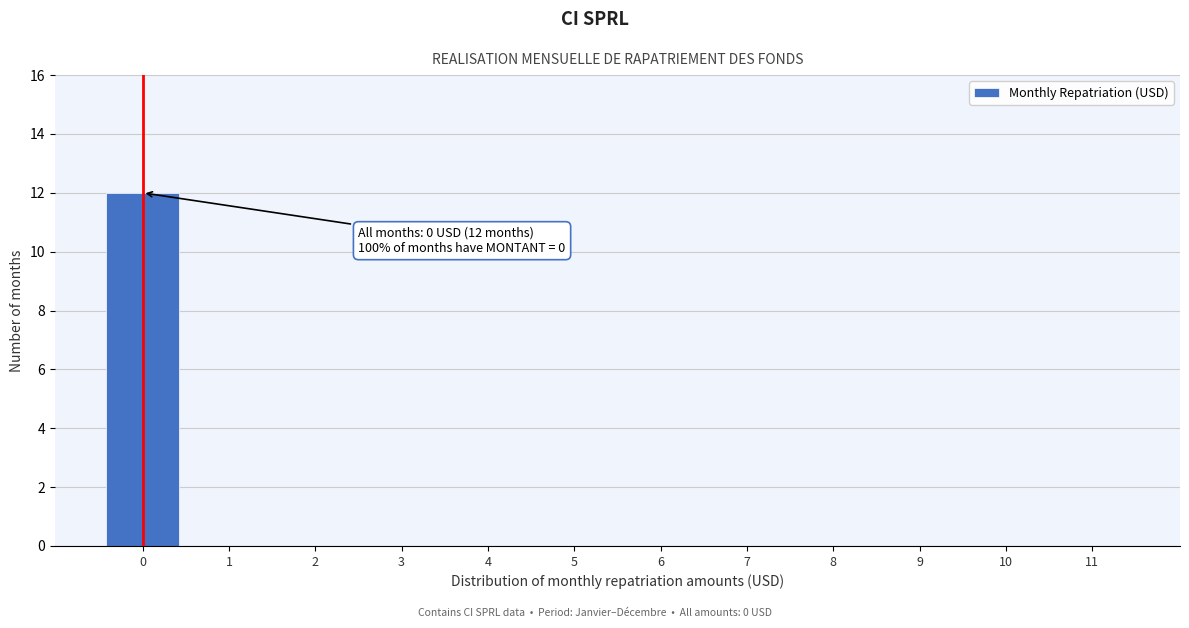

Reading right to left, what are all the values shown in this chart?

11=0	10=0	9=0	8=0	7=0	6=0	5=0	4=0	3=0	2=0	1=0	0=12